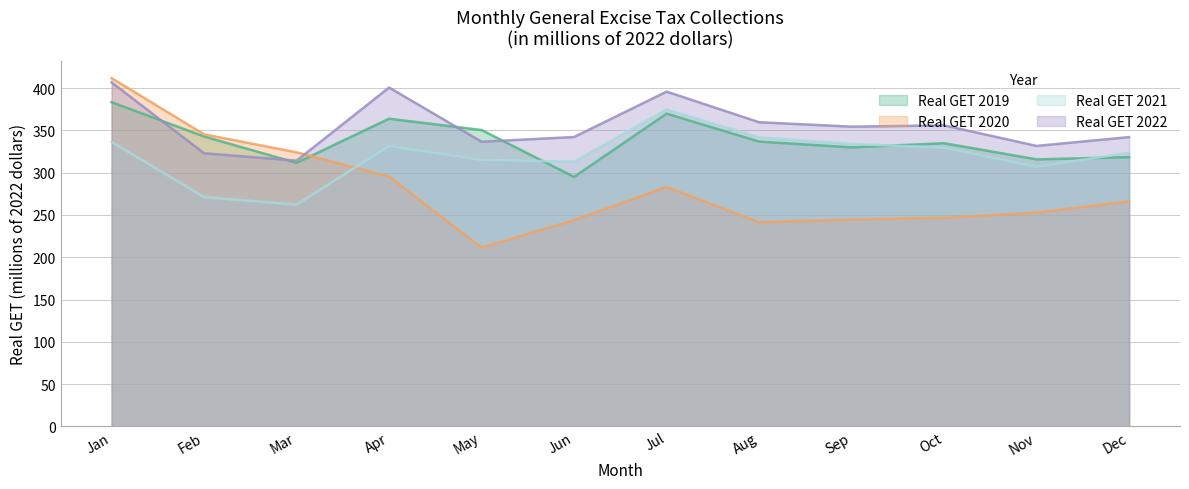

Rank the series at Apr from highest to lowest value.

Real GET 2022, Real GET 2019, Real GET 2021, Real GET 2020